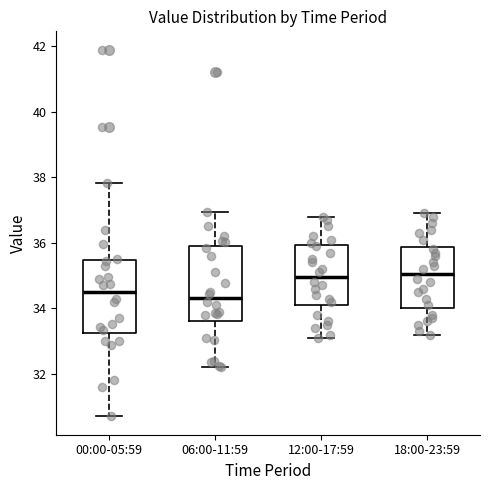

Reading left to right, transcribe this box plot: for each box, give where its median line is, the range the box spans, and where its two whiskers end, as read against the y-axis. The values are not printed on the chart, so give them approximately, as read against the axis.

00:00-05:59: median 34.6, box 33.2 to 35.4, whiskers 30.8 to 37.8
06:00-11:59: median 34.4, box 33.6 to 35.8, whiskers 32.2 to 37.0
12:00-17:59: median 35.0, box 34.2 to 36.0, whiskers 33.2 to 36.8
18:00-23:59: median 35.0, box 34.0 to 35.8, whiskers 33.2 to 37.0